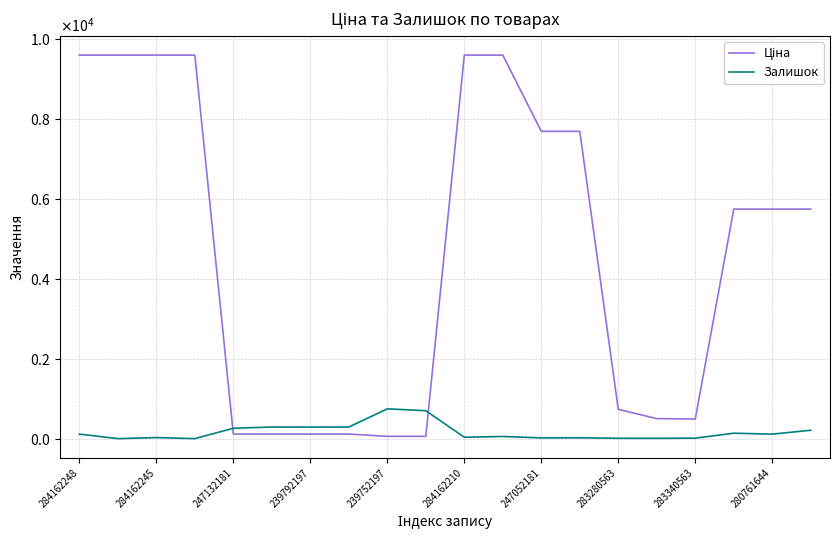

True or false: Ціна has more than 2 points higher than both neighbors.

False